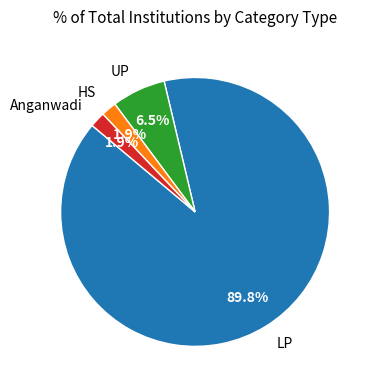

Approximately how many times larger is the value at HS compared to Anganwadi?

1.0